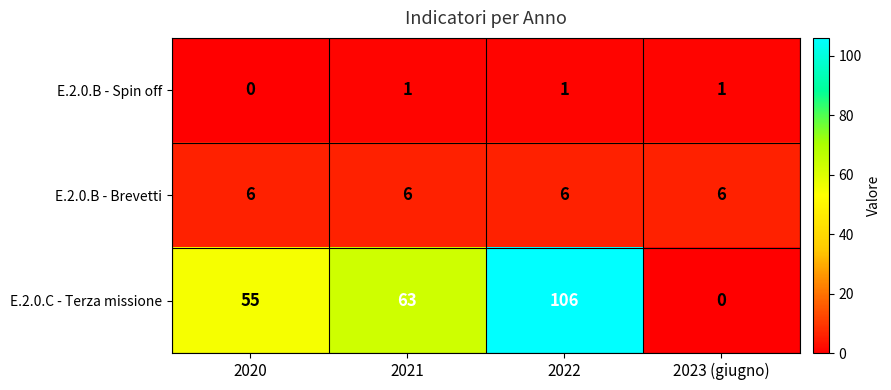

List the series in order of their peak value, highest first.

E.2.0.C - Terza missione, E.2.0.B - Brevetti, E.2.0.B - Spin off